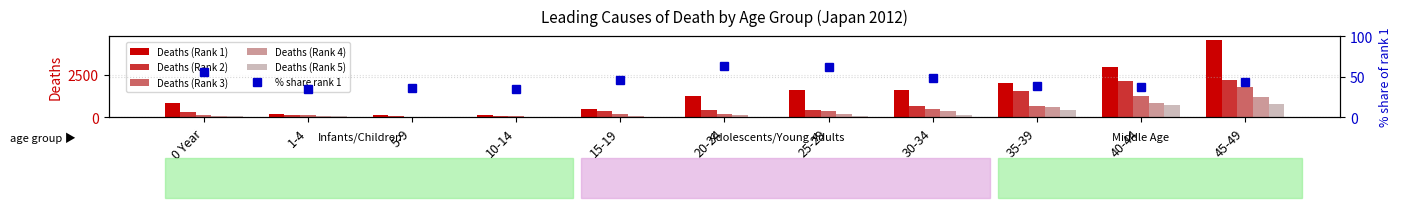

At which label does % share rank 1 reach its peak?

20-24